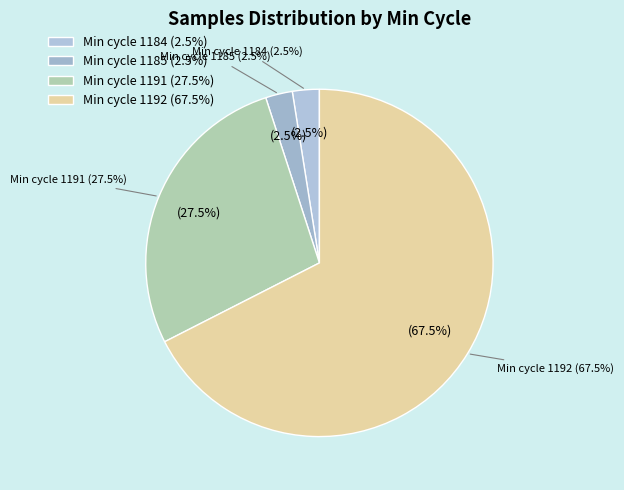

Which slice is the smallest?

1184